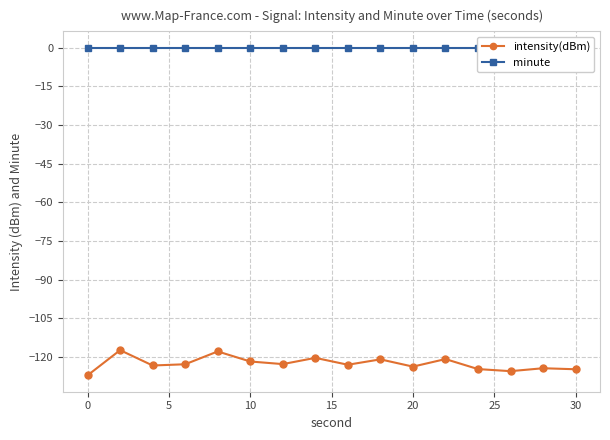

Is it true that intensity(dBm) equals -124.8 at 30?

True